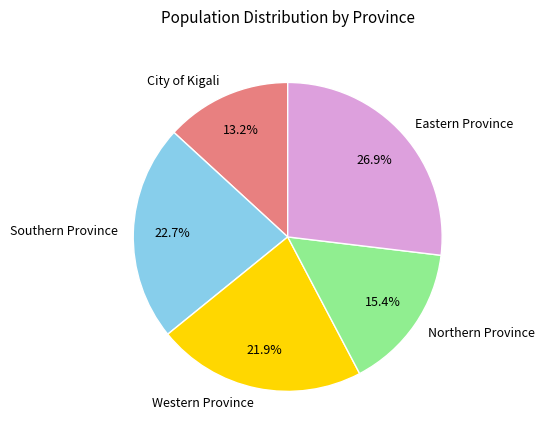

Is it true that Eastern Province is 27% of the pie?

True